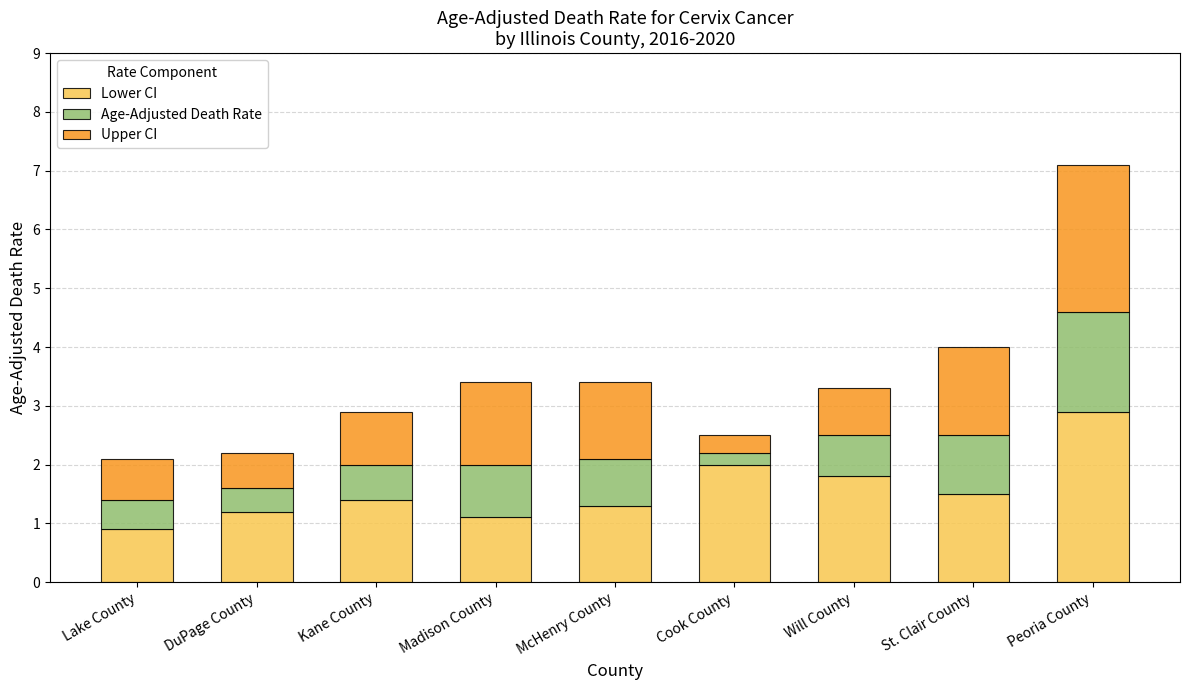

At which label does Lower CI reach its minimum?

Lake County